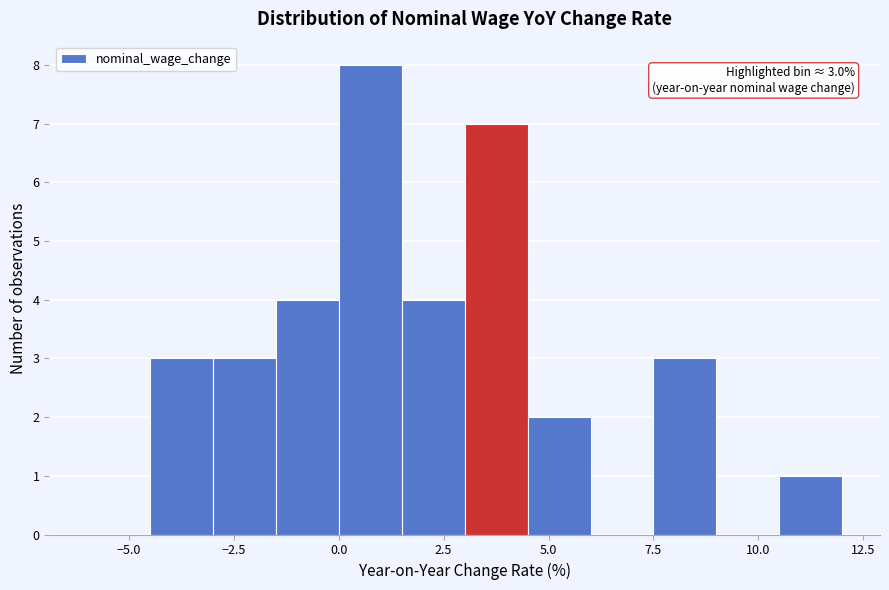

Read against the x-axis, roughly where is the centre of the tallest bar?

1.0